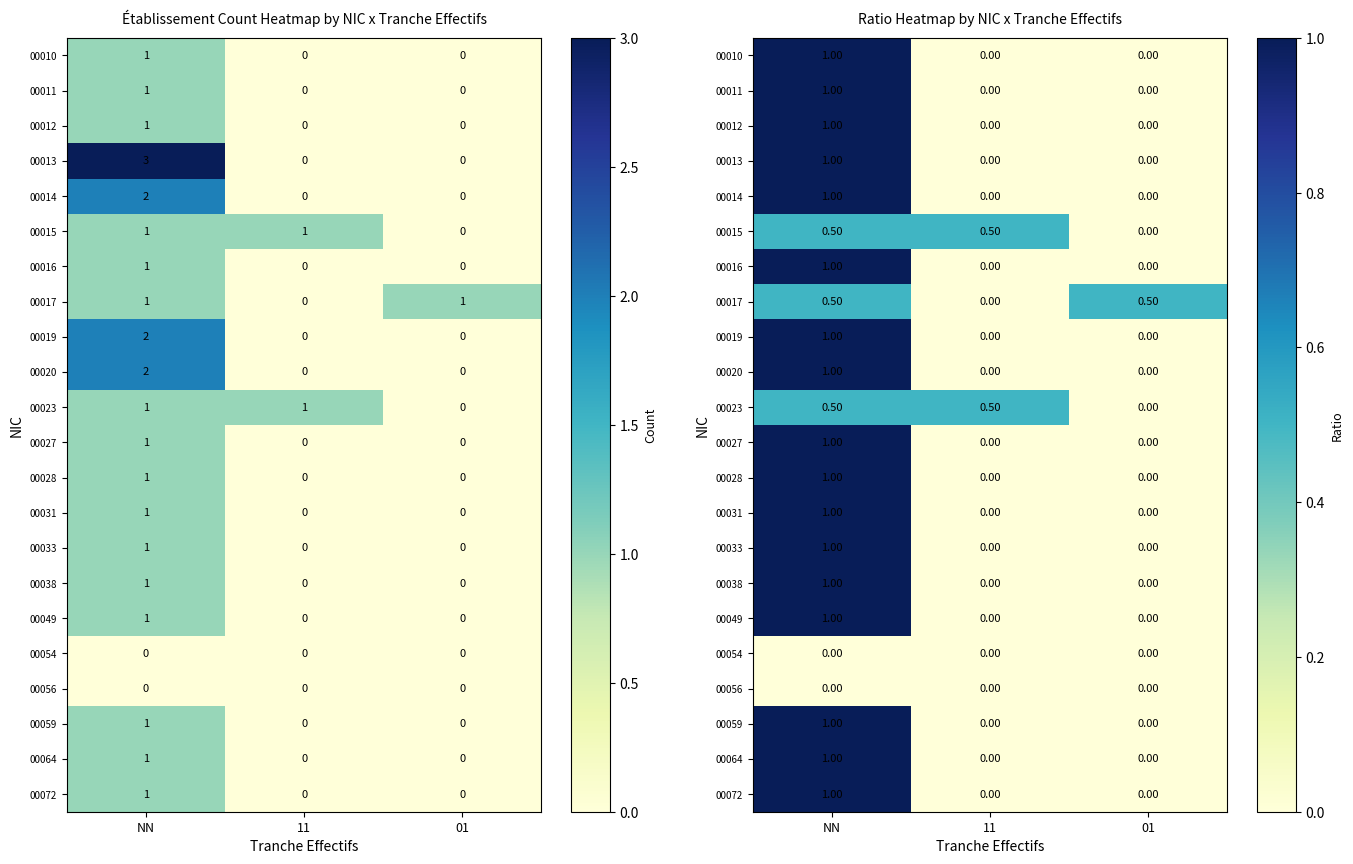

List the labels in order of 00038 value, smallest first.

11, 01, NN